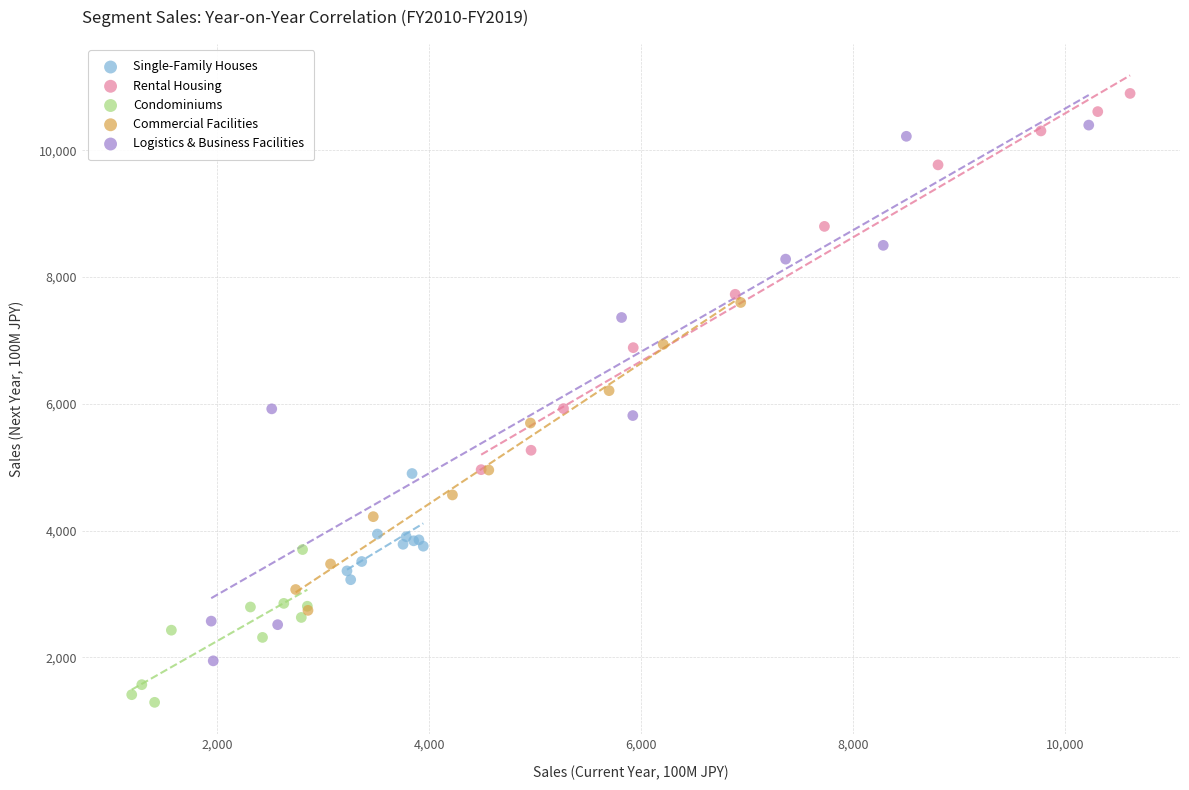

Which series has the widest spread of Y values?

Logistics & Business Facilities